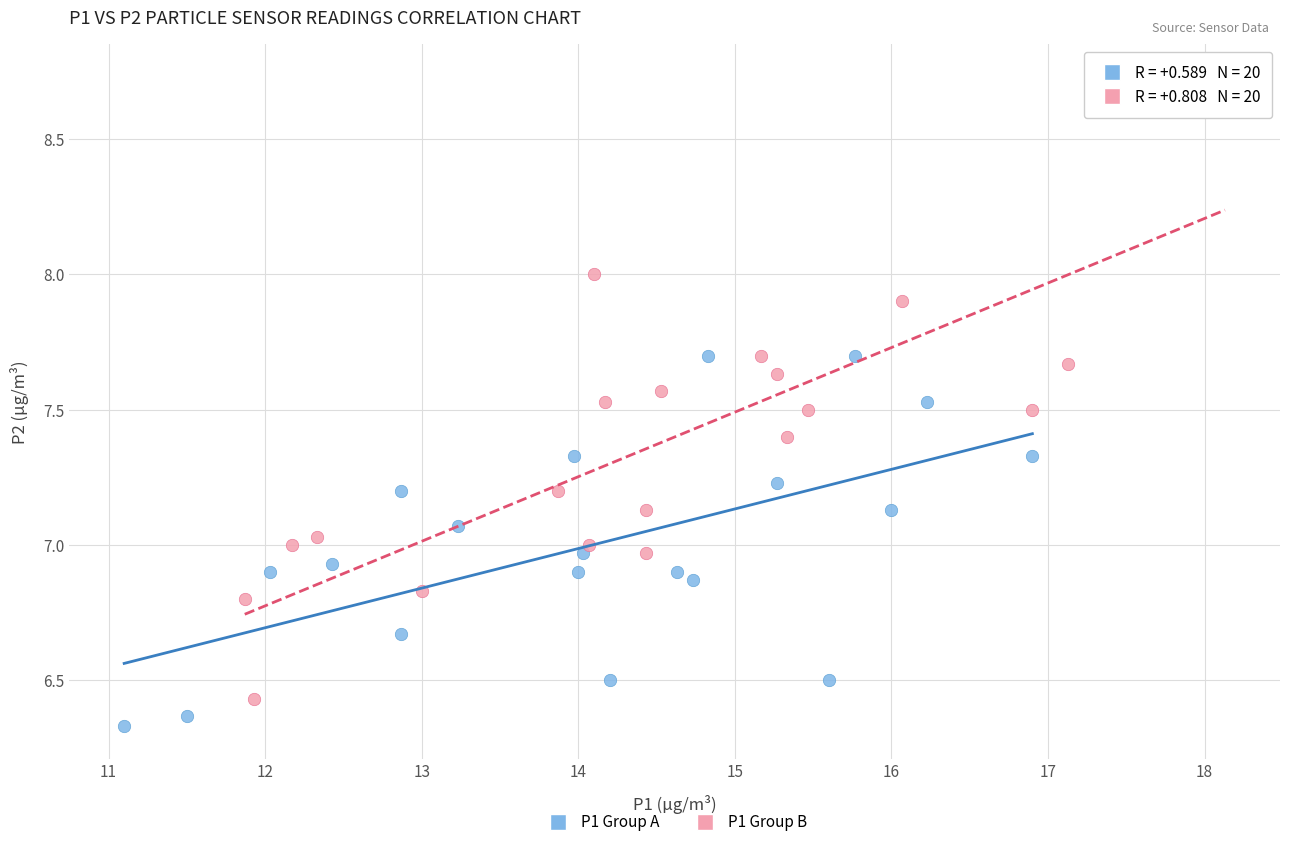

What are all the series names shown in the legend?

P1 Group A, P1 Group B